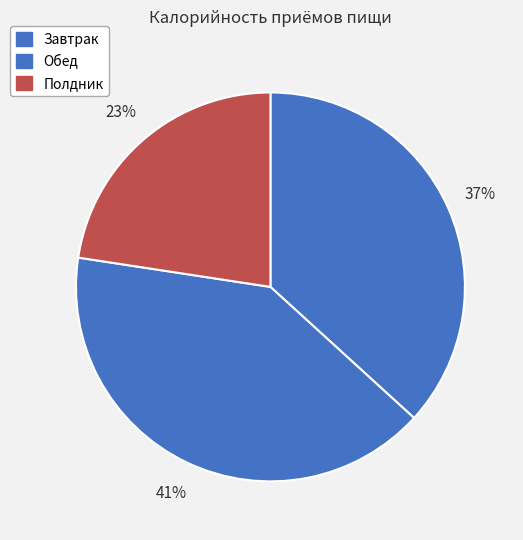

To the nearest percent, what is the average slice percentage?

33%